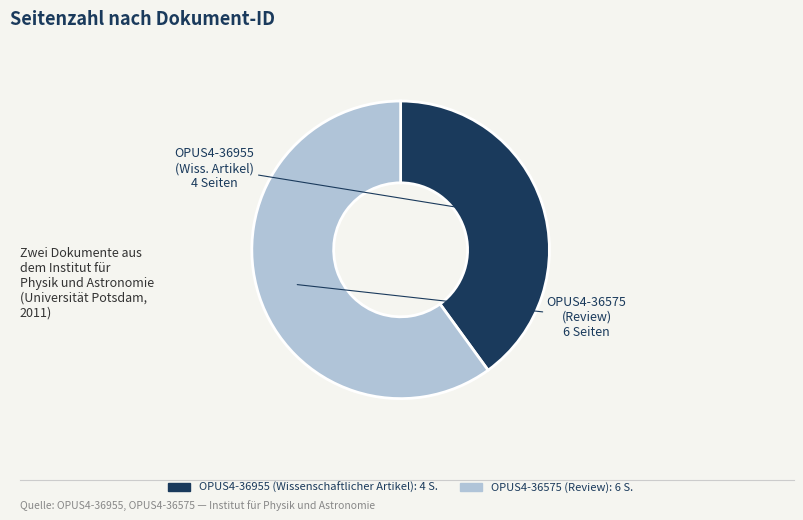

Which slice represents more than half of the pie?

OPUS4-36575